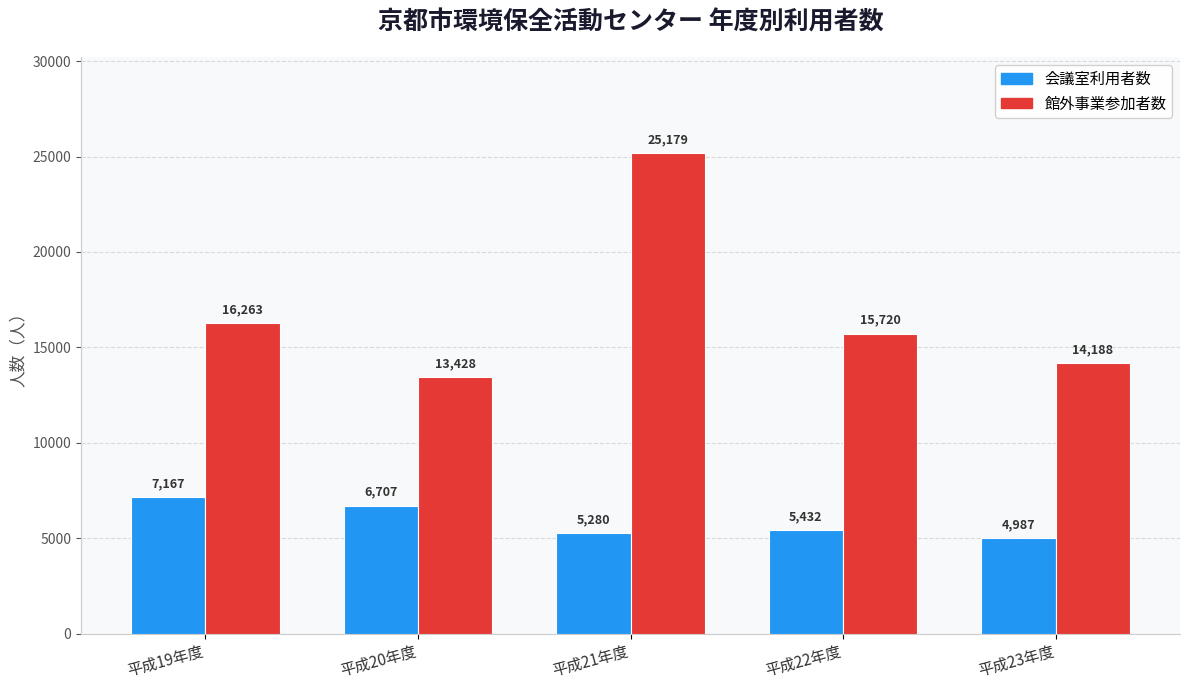

What is the minimum value shown in the chart?

4987